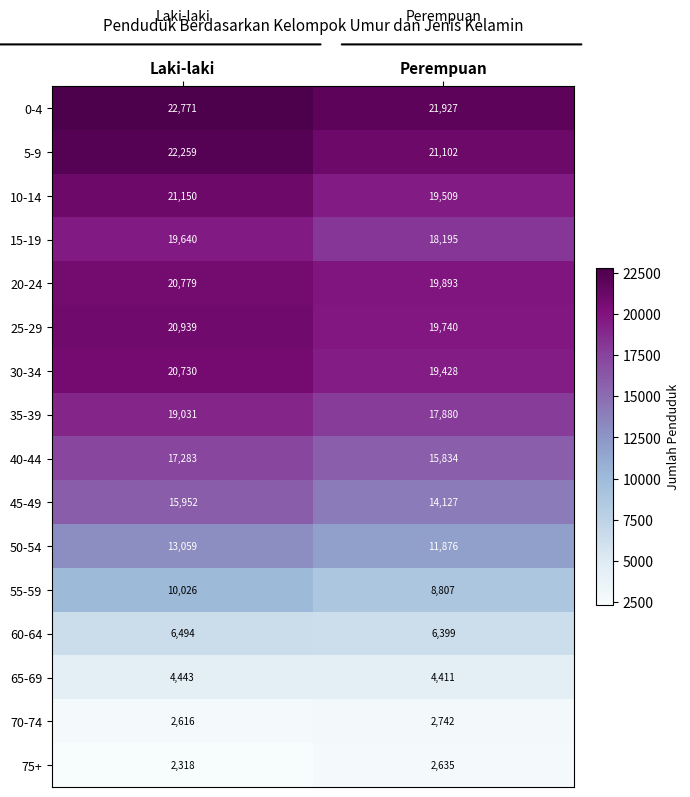

The value of 40-44 at Perempuan is 8871. True or false?

False